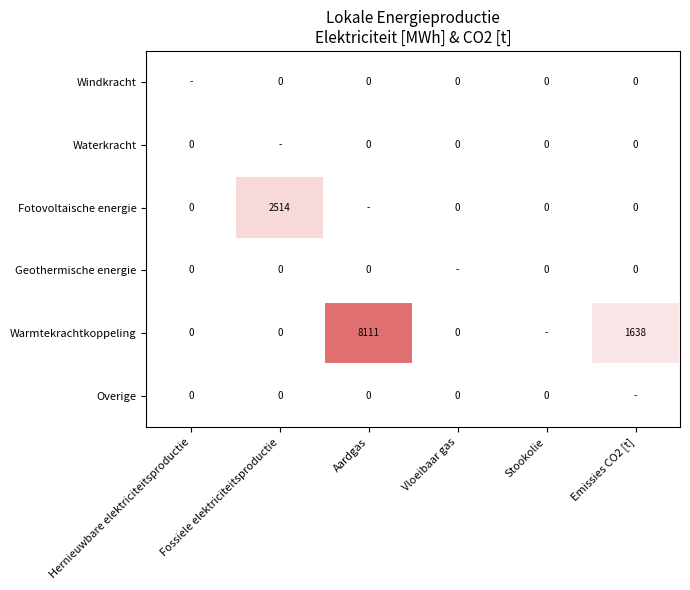

True or false: Waterkracht has a value of 0.0 at Emissies CO2 [t].

True